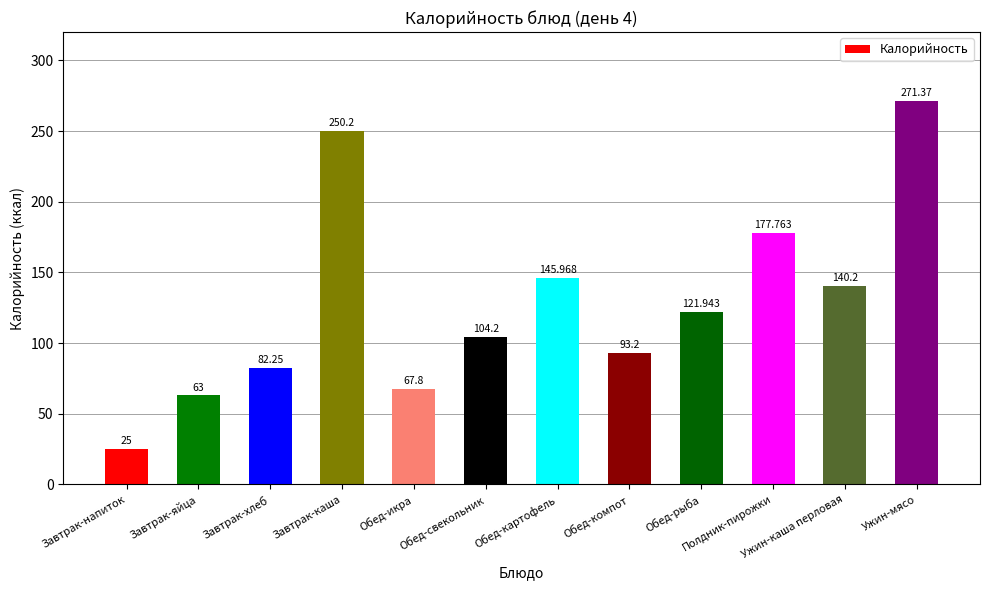

What is the maximum value shown in the chart?

271.4